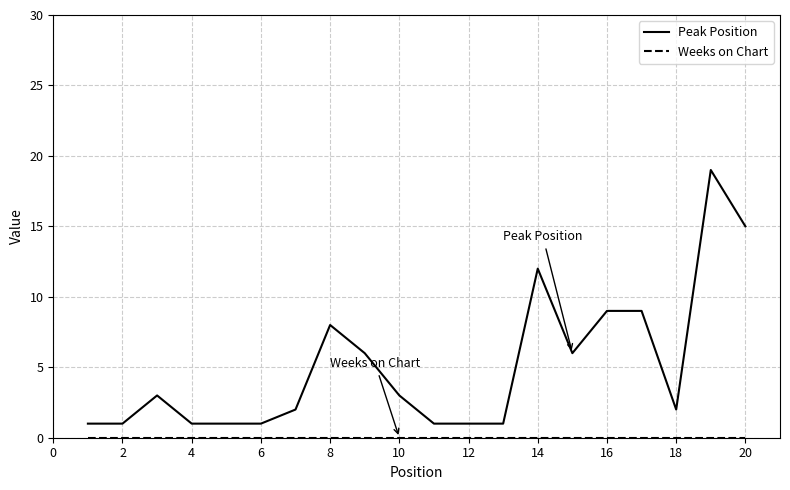

Which series has the largest range (max minus min)?

Peak Position